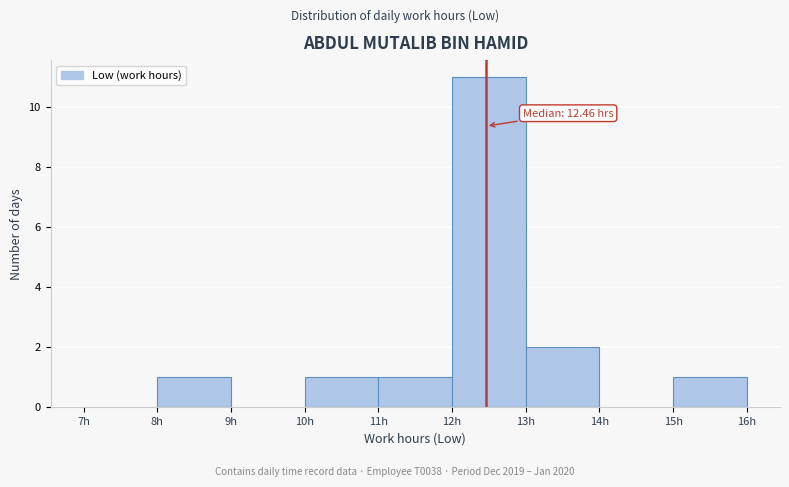

Which range on the x-axis has the tallest bar?

12 to 13